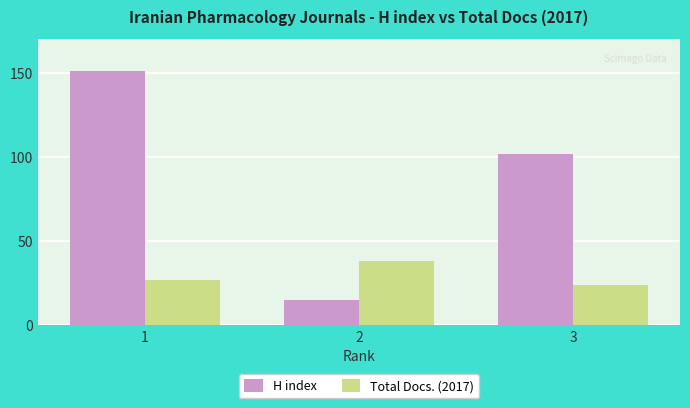

How many bars are there in total?

6